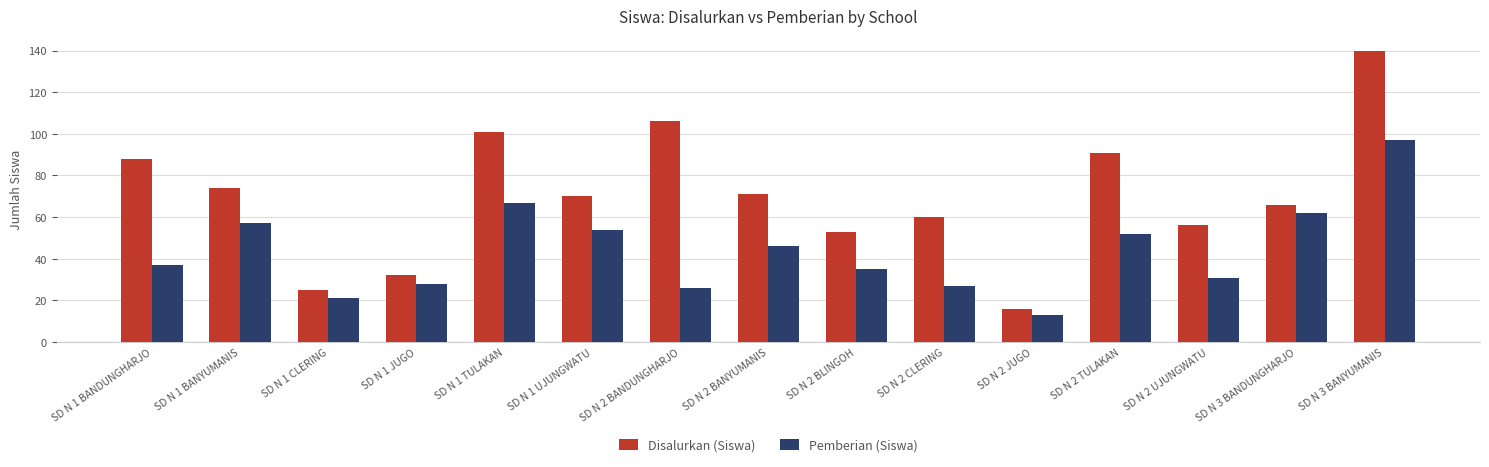

What is the smallest value displayed?

13